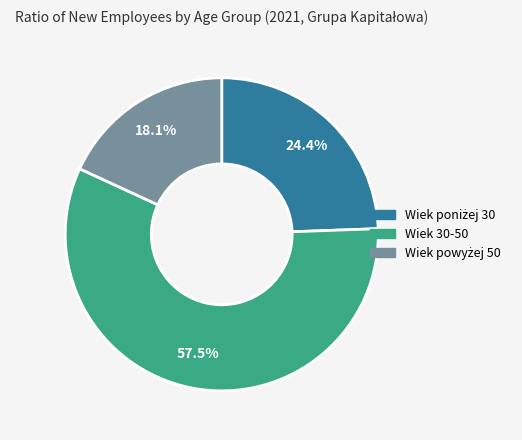

To the nearest percent, what is the difference between the largest and smallest slice percentages?

39%